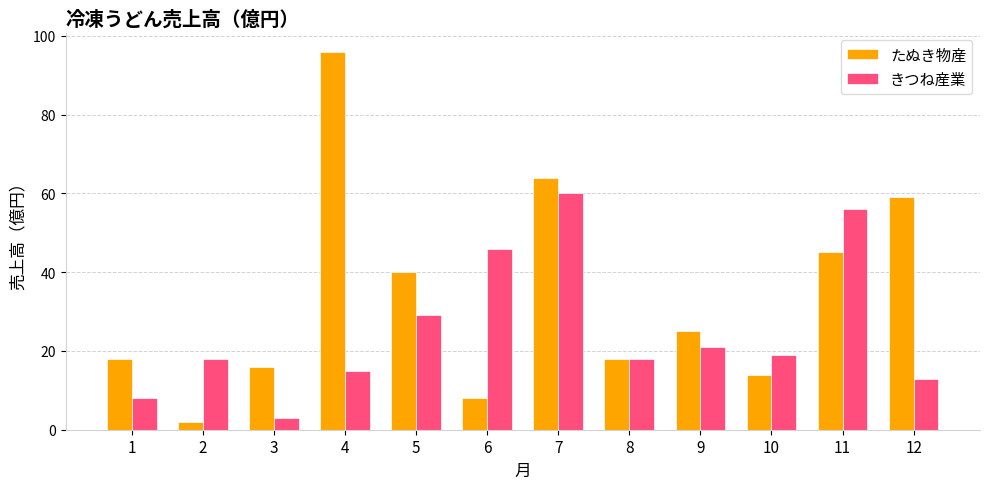

What is the difference between the maximum and minimum values in the きつね産業 series?

57